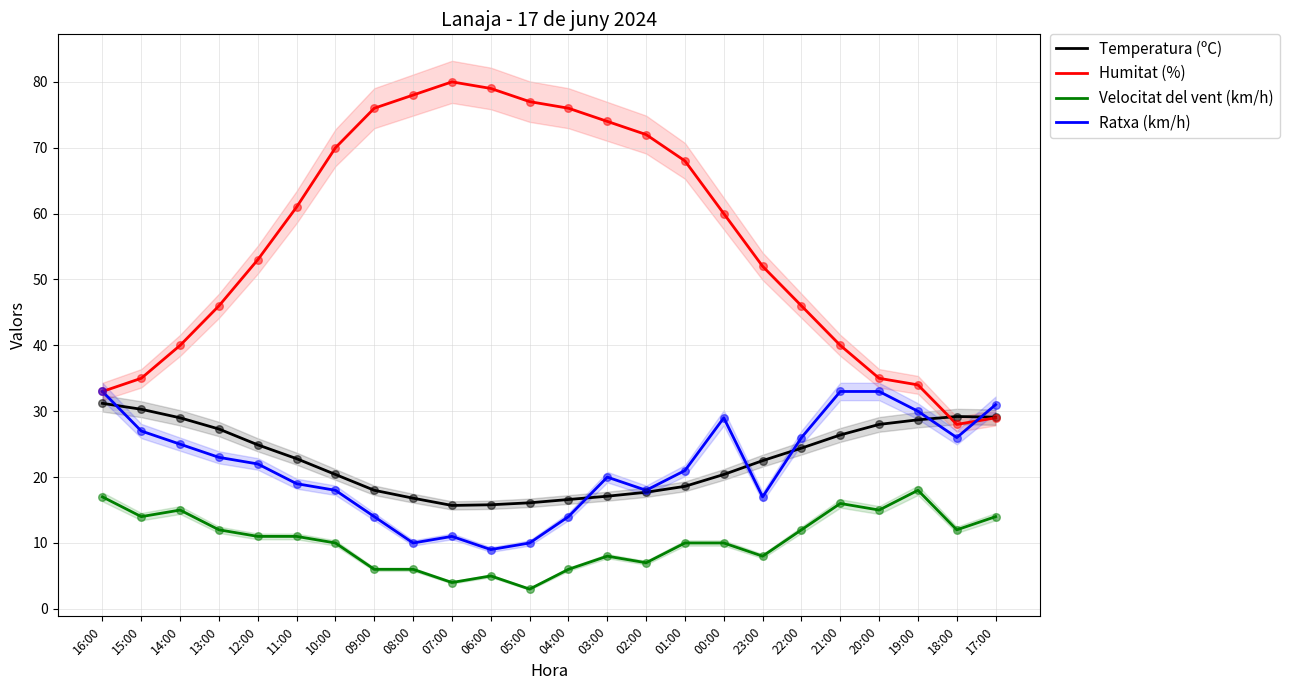

Which series has the largest total across all categories?

Humitat (%)